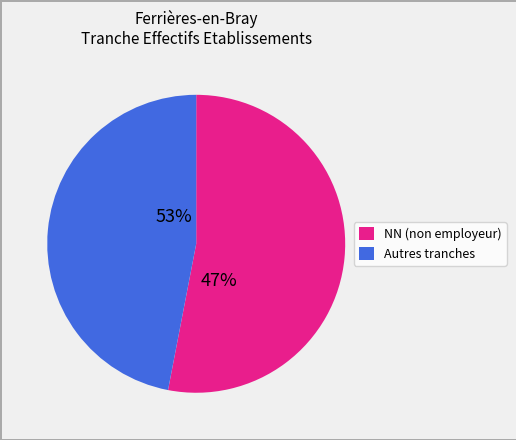

Which slice represents more than half of the pie?

NN